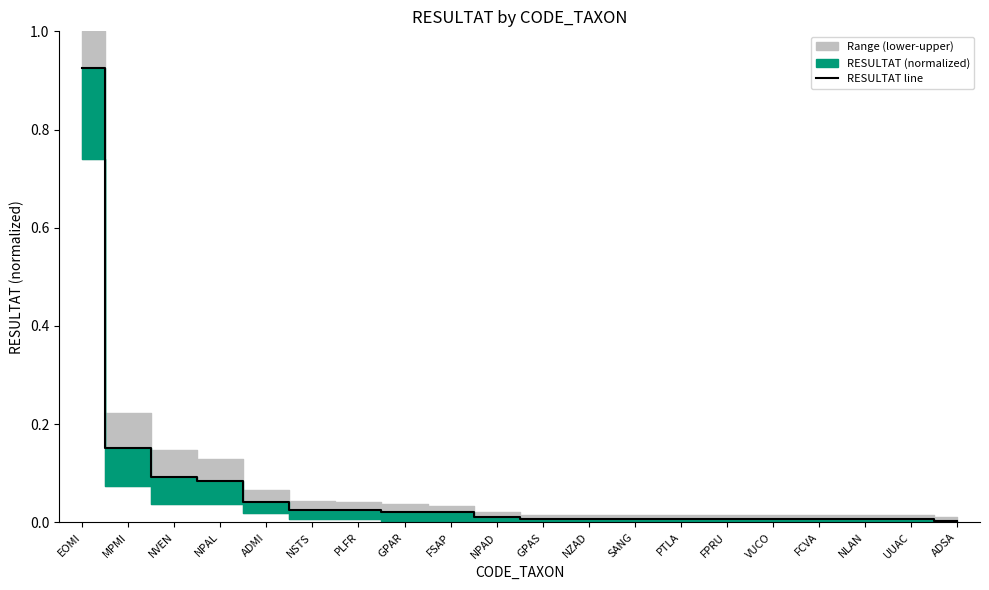

Rank the categories by value from lowest to highest.

ADSA, GPAS, NZAD, SANG, PTLA, FPRU, VUCO, FCVA, NLAN, UUAC, NPAD, GPAR, FSAP, NSTS, PLFR, ADMI, NPAL, NVEN, MPMI, EOMI